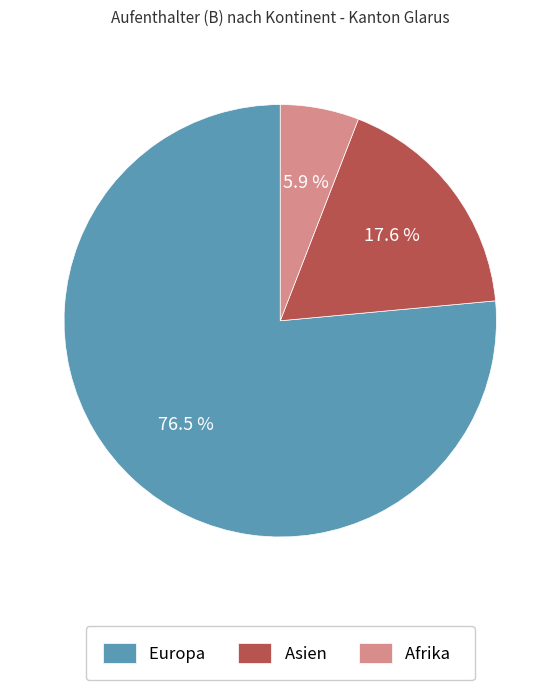

Rank the categories by value from highest to lowest.

Europa, Asien, Afrika